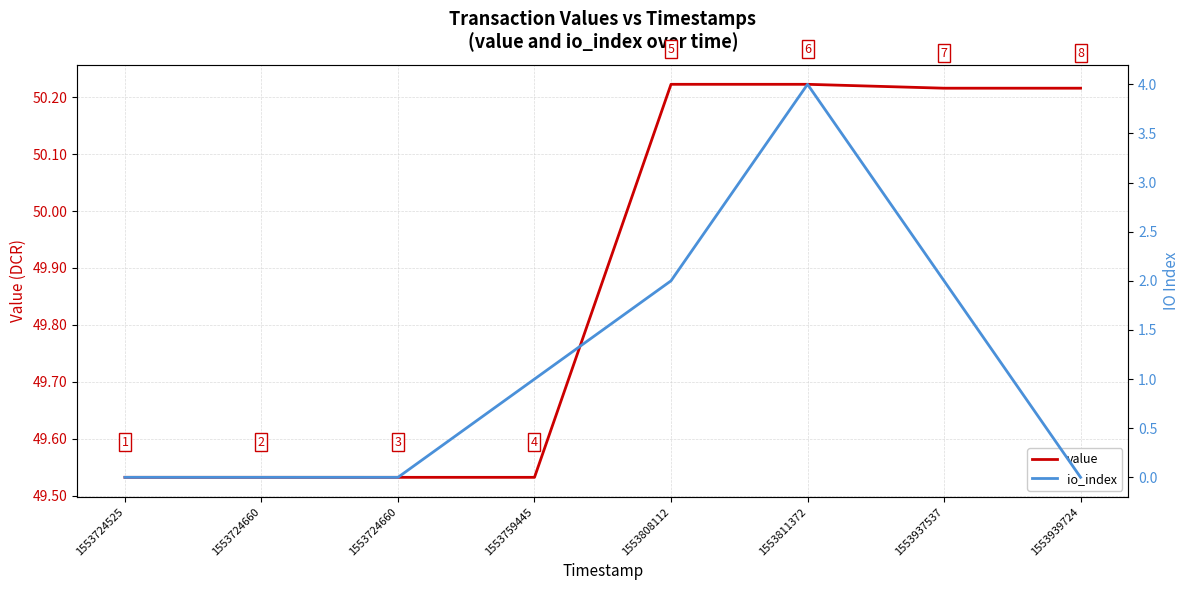

The value series shows 23.3 at 1553939724. True or false?

False